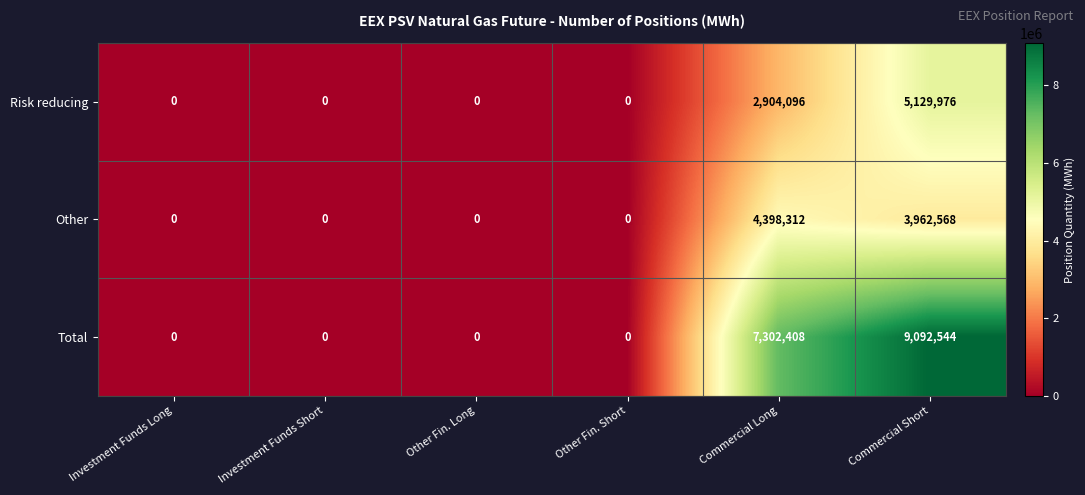

Which series has the widest spread of values?

Total